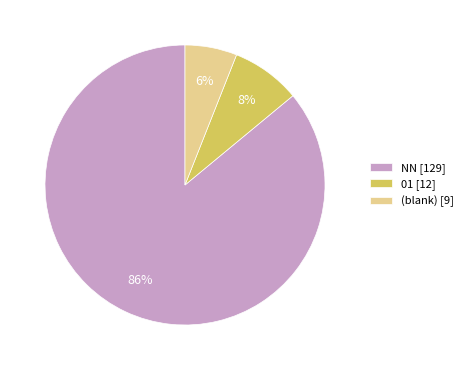

Which slice is the smallest?

(blank) [9]